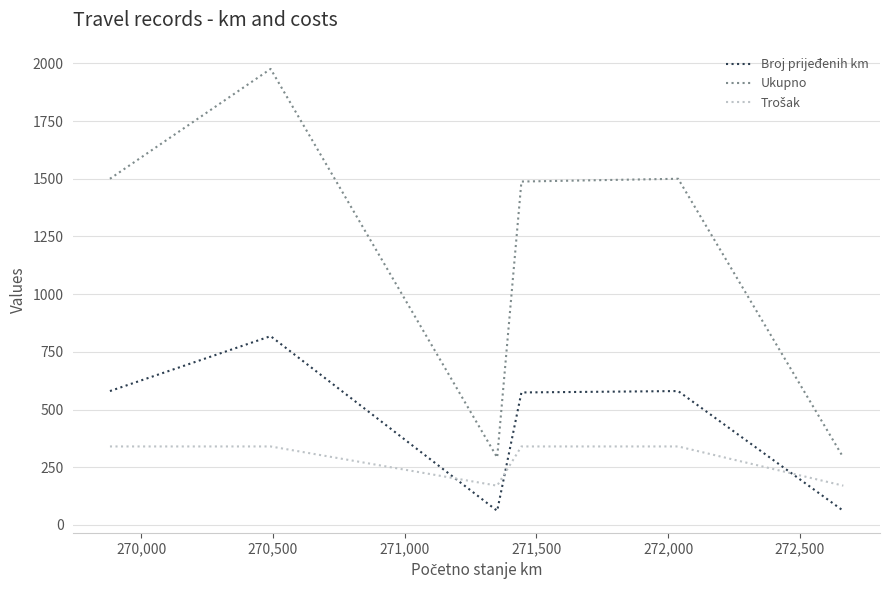

True or false: Ukupno and Broj prijeđenih km cross at least once.

False